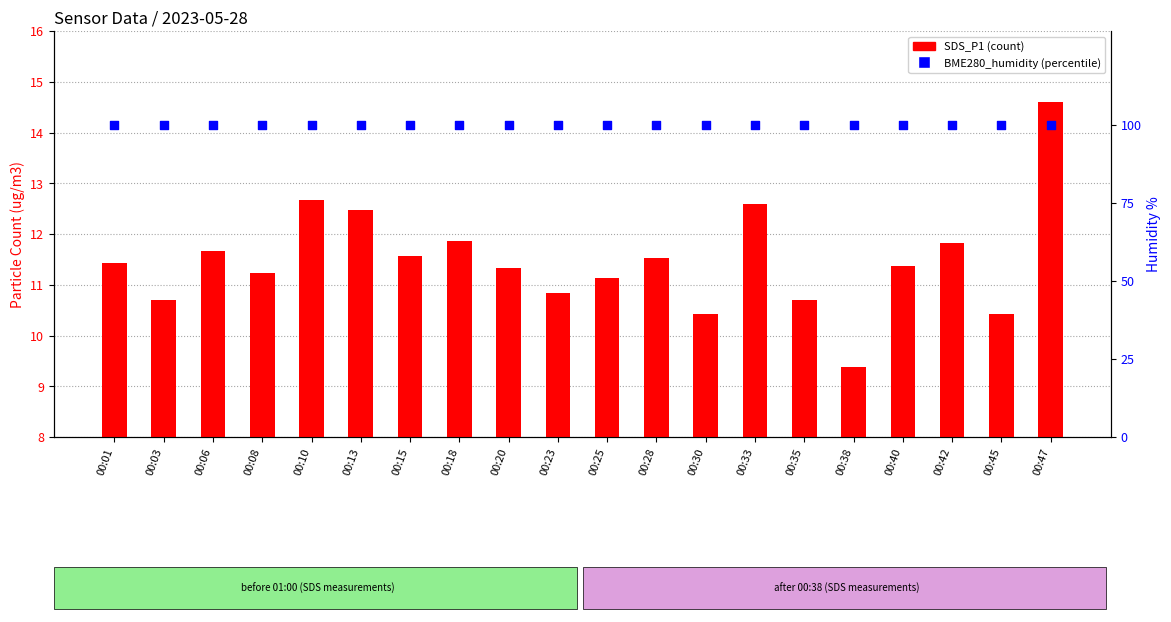

What are all the series names shown in the legend?

SDS_P1, BME280_humidity (percentile)